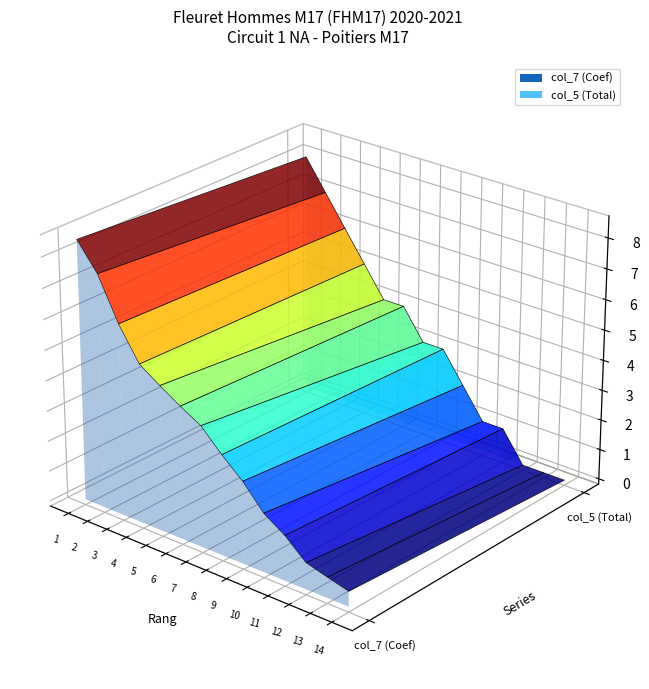

Reading left to right, list all the values displayed in this chart.

col_7 (Coef): 1=8.5	2=7.7	3=6.3	4=5.2	5=4.8	6=4.4	7=4.0	8=3.3	9=2.7	10=1.9	11=1.5	12=0.9	13=0.7	14=0.5
col_5 (Total): 1=8.0	2=7.0	3=6.0	4=5.0	5=4.0	6=4.0	7=3.0	8=3.0	9=2.0	10=1.0	11=1.0	12=0.0	13=0.0	14=0.0